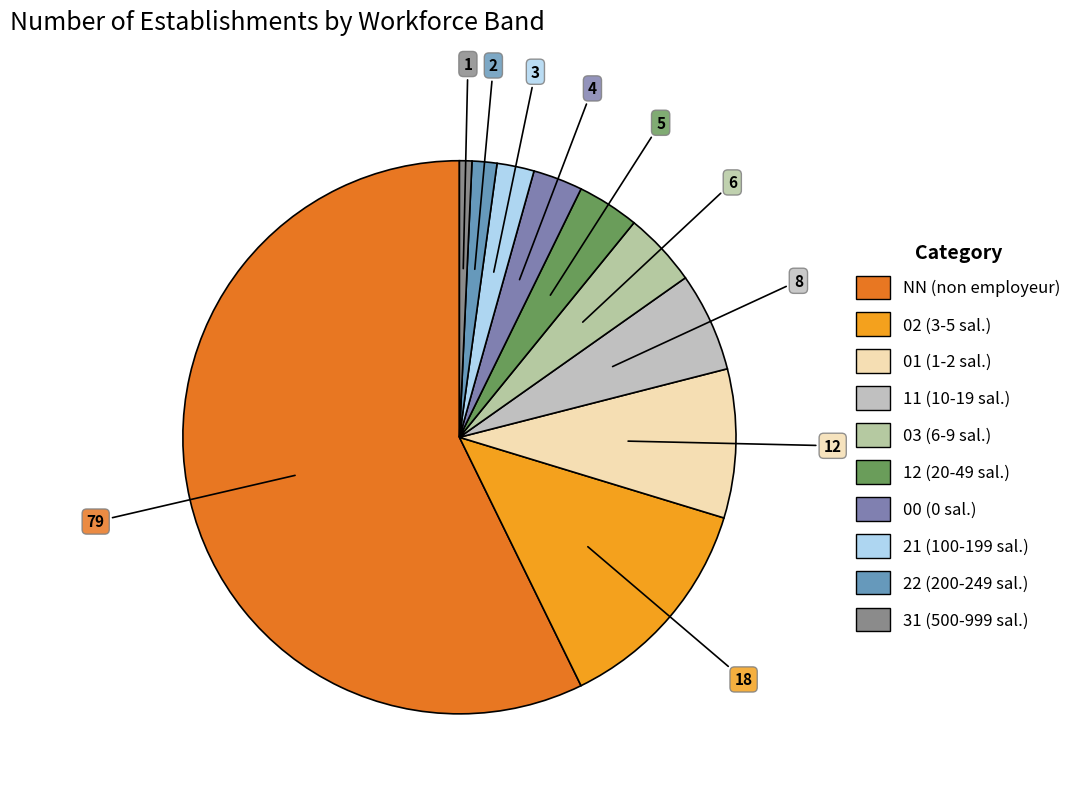

The 01 slice represents 19% of the pie. True or false?

False